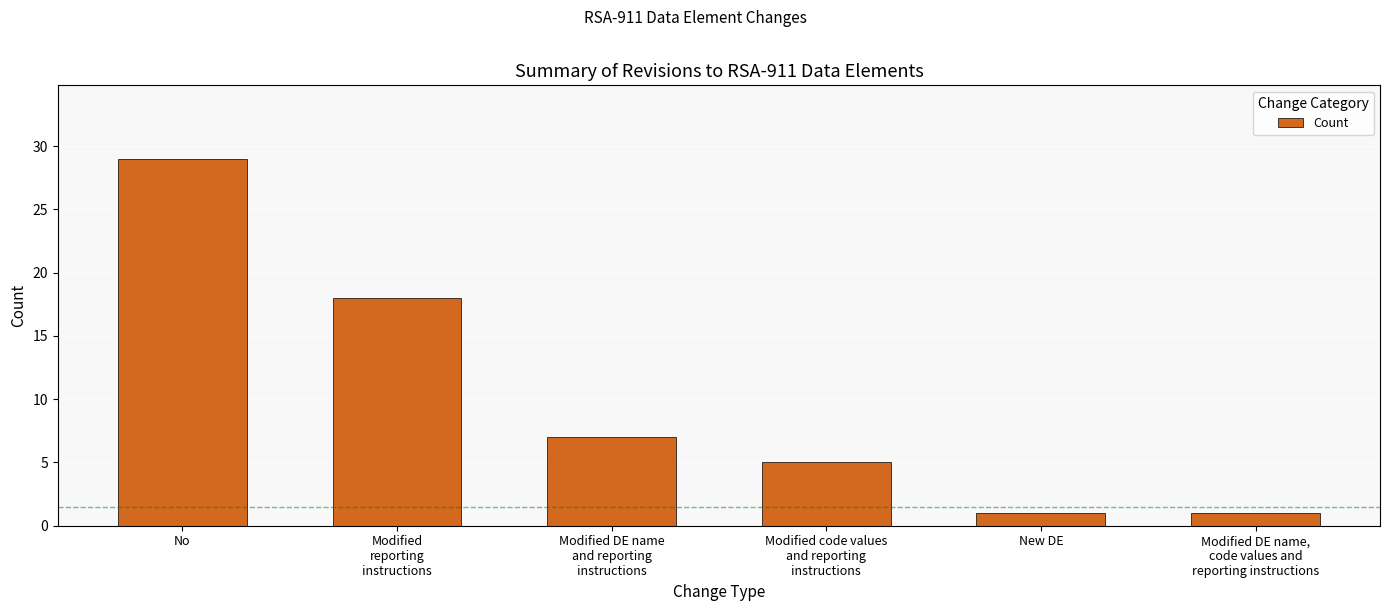

Between Modified code values
and reporting
instructions and New DE, which is larger?

Modified code values
and reporting
instructions